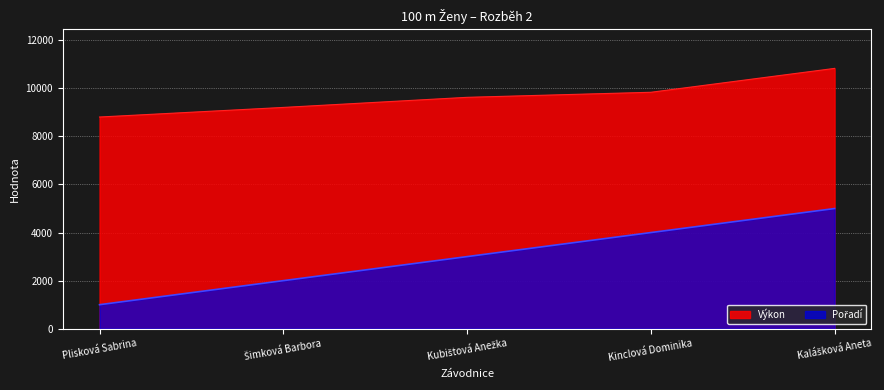

Between Kinclová Dominika and Šimková Barbora, which is larger?

Kinclová Dominika